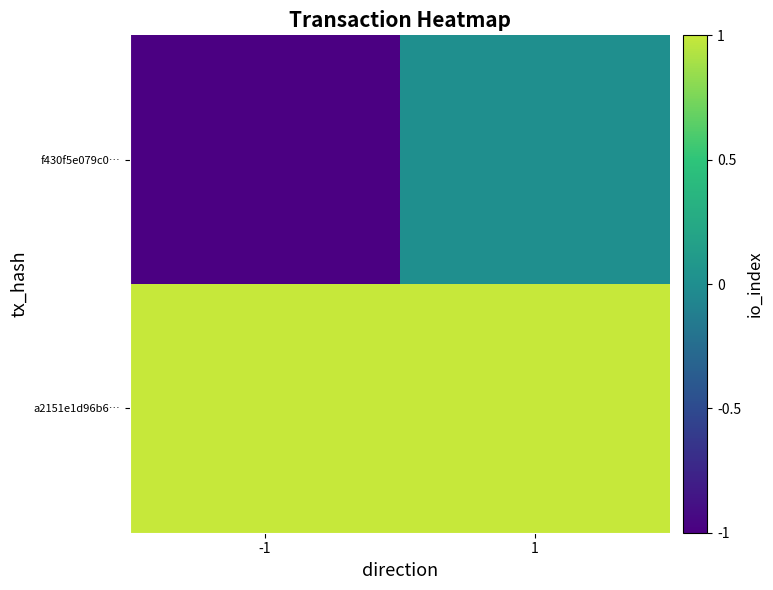

What is the total value across all series at 1?

1